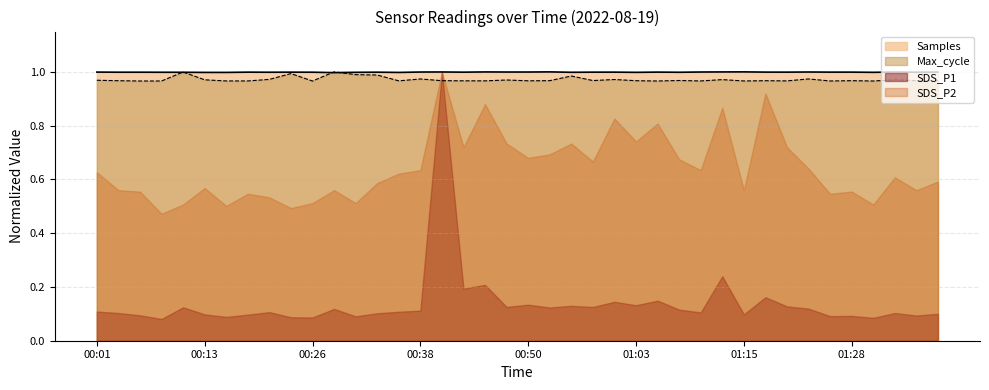

True or false: Max_cycle has a value of 1.0 at 00:40.

True